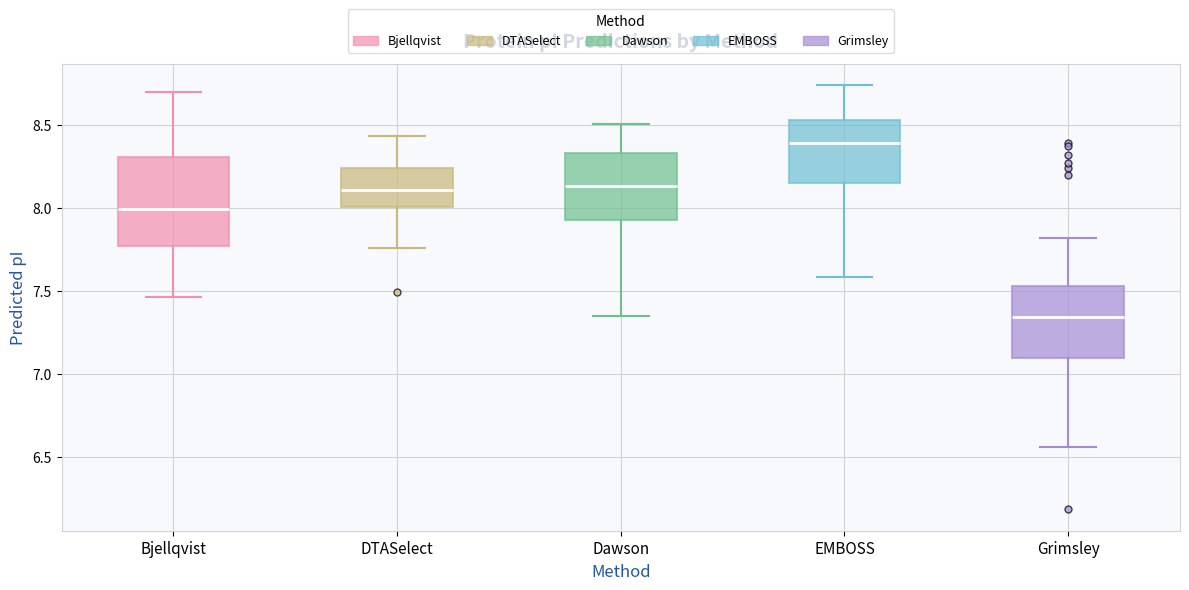

Where is the lower edge of the box for EMBOSS on the y-axis? The values are not printed on the chart, so give them approximately, as read against the axis.

8.15